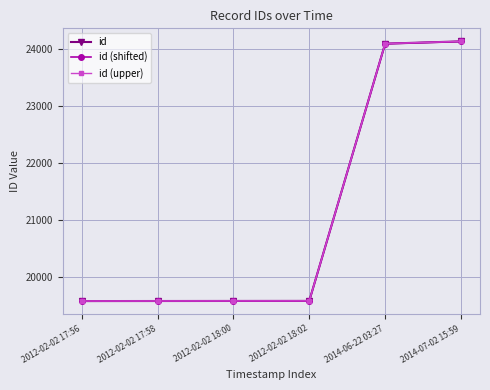

What is the greatest value displayed?

24134